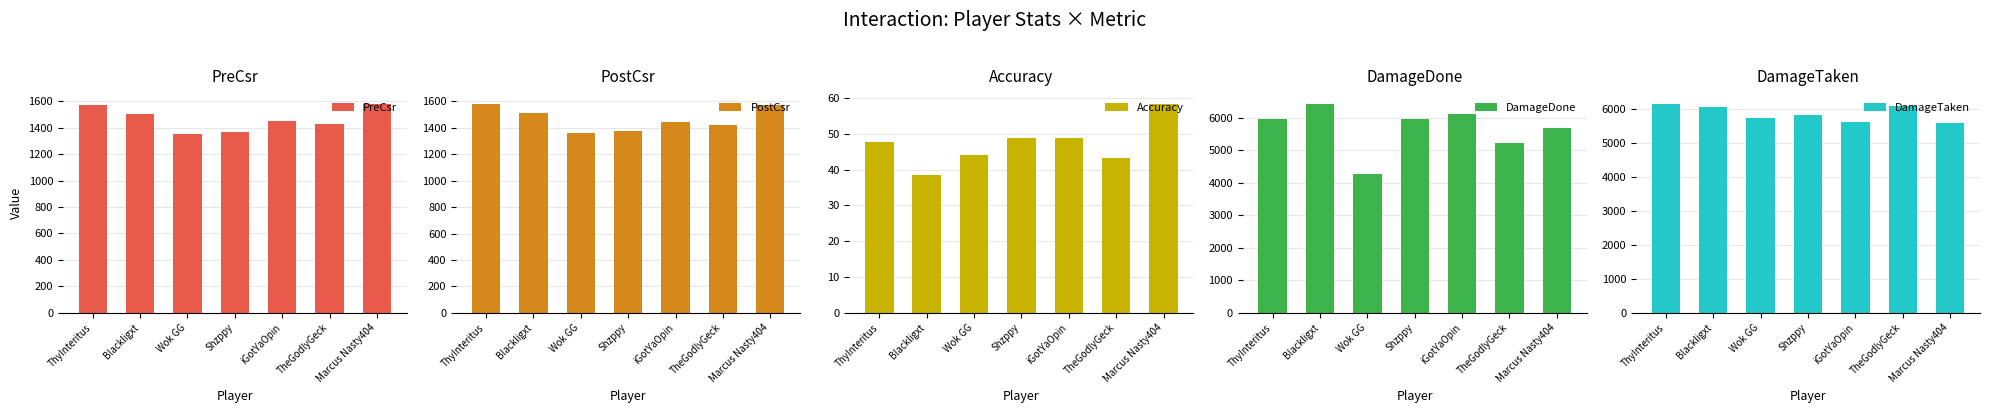

Where does the PostCsr series first go above 1440?

ThyInteritus